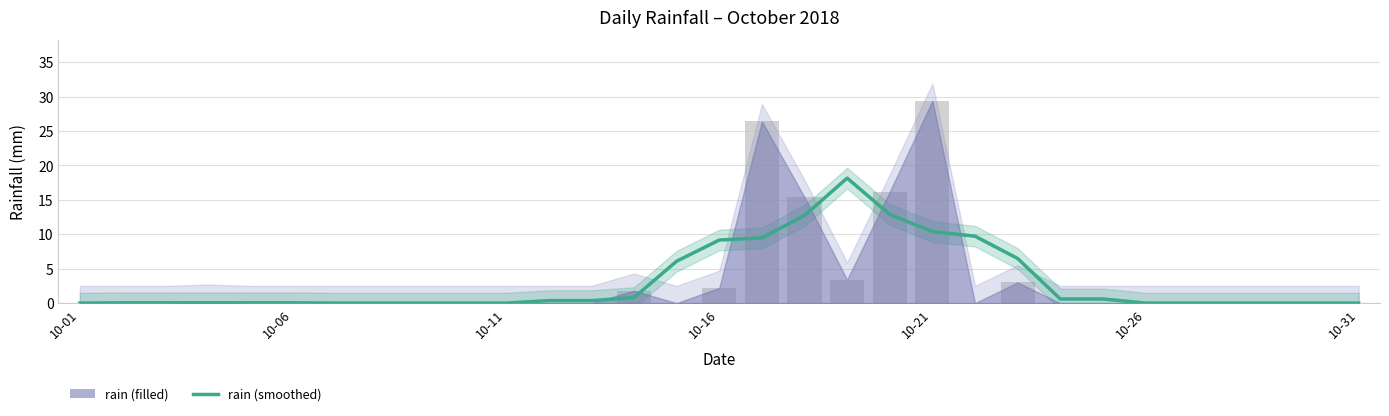

Are the bars grouped side by side (vs. stacked)?

No